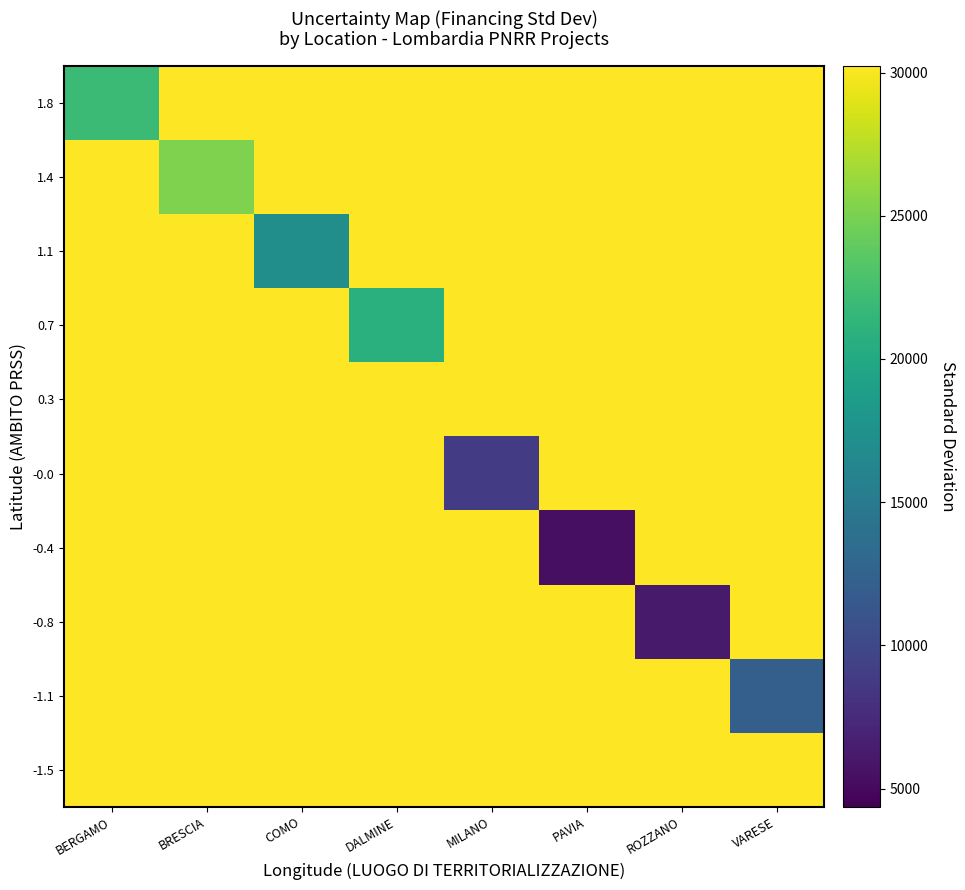

Reading right to left, extract all data points from this chart.

1.8: VARESE=30220.1	ROZZANO=30220.1	PAVIA=30220.1	MILANO=30220.1	DALMINE=30220.1	COMO=30220.1	BRESCIA=30220.1	BERGAMO=21968.0
1.4: VARESE=30220.1	ROZZANO=30220.1	PAVIA=30220.1	MILANO=30220.1	DALMINE=30220.1	COMO=30220.1	BRESCIA=25183.5	BERGAMO=30220.1
1.1: VARESE=30220.1	ROZZANO=30220.1	PAVIA=30220.1	MILANO=30220.1	DALMINE=30220.1	COMO=17096.4	BRESCIA=30220.1	BERGAMO=30220.1
0.7: VARESE=30220.1	ROZZANO=30220.1	PAVIA=30220.1	MILANO=30220.1	DALMINE=20738.9	COMO=30220.1	BRESCIA=30220.1	BERGAMO=30220.1
0.3: VARESE=30220.1	ROZZANO=30220.1	PAVIA=30220.1	MILANO=30220.1	DALMINE=30220.1	COMO=30220.1	BRESCIA=30220.1	BERGAMO=30220.1
-0.0: VARESE=30220.1	ROZZANO=30220.1	PAVIA=30220.1	MILANO=9010.6	DALMINE=30220.1	COMO=30220.1	BRESCIA=30220.1	BERGAMO=30220.1
-0.4: VARESE=30220.1	ROZZANO=30220.1	PAVIA=5457.8	MILANO=30220.1	DALMINE=30220.1	COMO=30220.1	BRESCIA=30220.1	BERGAMO=30220.1
-0.8: VARESE=30220.1	ROZZANO=6206.2	PAVIA=30220.1	MILANO=30220.1	DALMINE=30220.1	COMO=30220.1	BRESCIA=30220.1	BERGAMO=30220.1
-1.1: VARESE=12181.5	ROZZANO=30220.1	PAVIA=30220.1	MILANO=30220.1	DALMINE=30220.1	COMO=30220.1	BRESCIA=30220.1	BERGAMO=30220.1
-1.5: VARESE=30220.1	ROZZANO=30220.1	PAVIA=30220.1	MILANO=30220.1	DALMINE=30220.1	COMO=30220.1	BRESCIA=30220.1	BERGAMO=30220.1